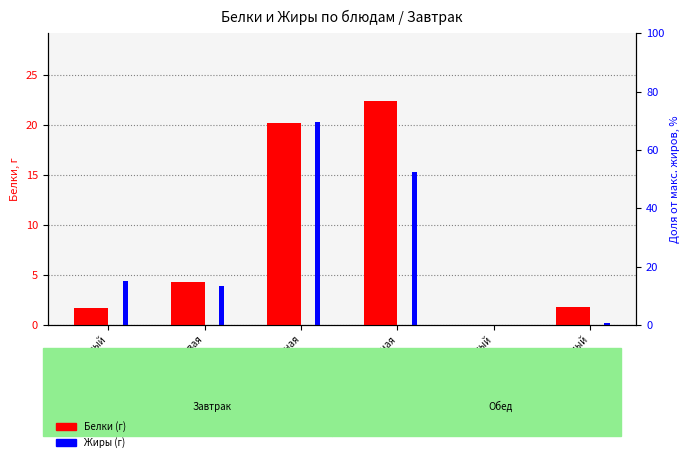

Between Сыр сливочный and Курица запеченная, which series saw the biggest shift?

Белки (г)